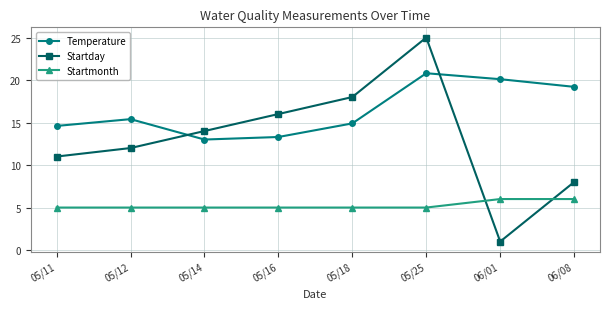

Reading left to right, extract all data points from this chart.

Temperature: 14.6	15.4	13.0	13.3	14.9	20.8	20.1	19.2
Startday: 11.0	12.0	14.0	16.0	18.0	25.0	1.0	8.0
Startmonth: 5.0	5.0	5.0	5.0	5.0	5.0	6.0	6.0